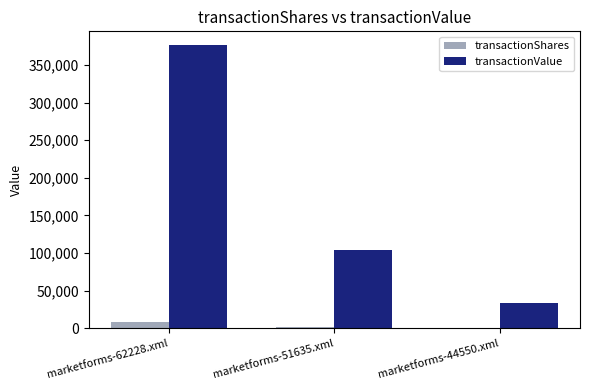

What is the approximate value of transactionValue at marketforms-44550.xml?

33100